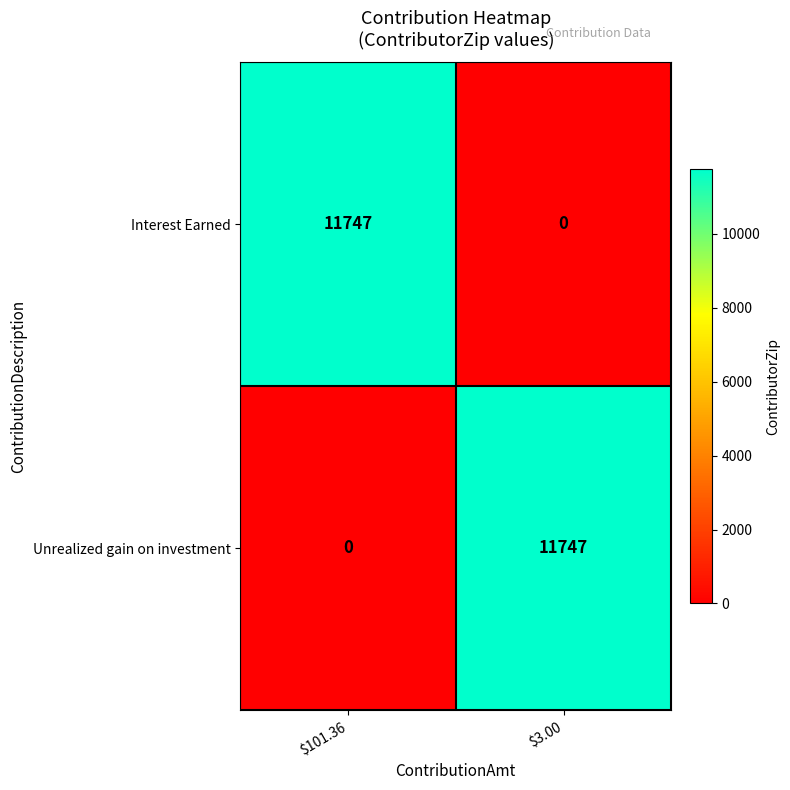

What is the difference between the maximum and minimum values in the Interest Earned series?

11747